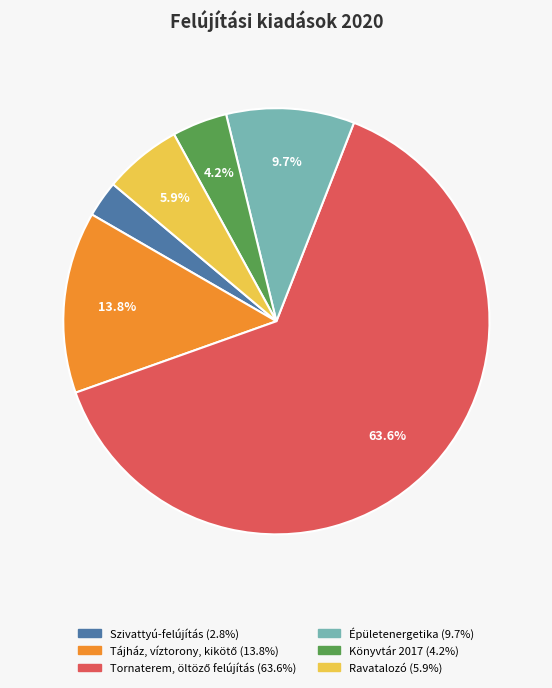

Is there any slice that represents more than half of the pie?

Yes